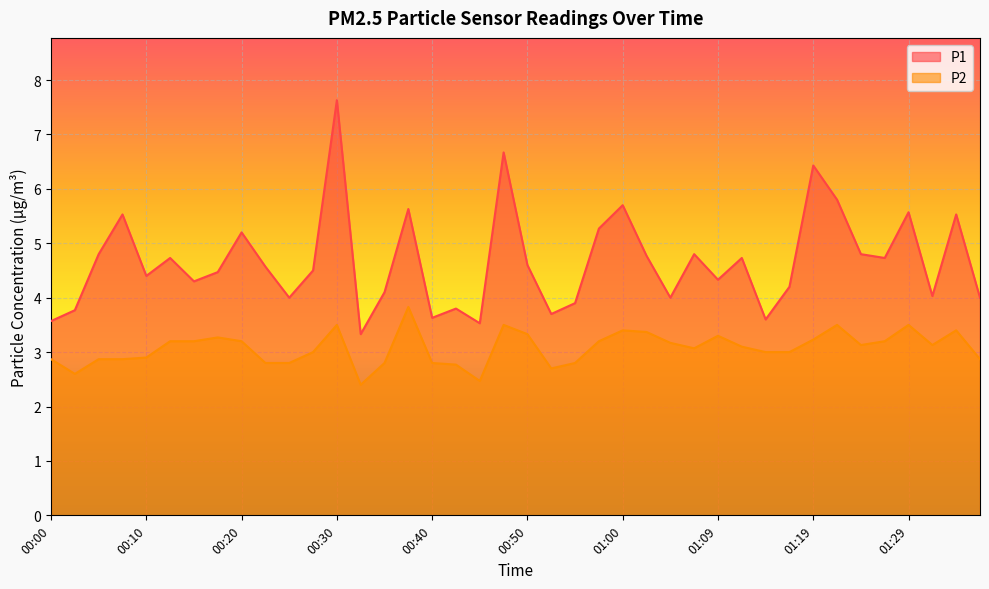

How many lines are shown in the chart?

2